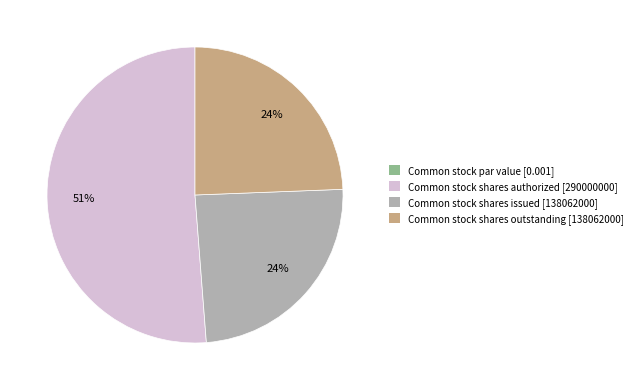

Approximately how many times larger is the value at Common stock shares authorized [290000000] compared to Common stock shares issued [138062000]?

2.1